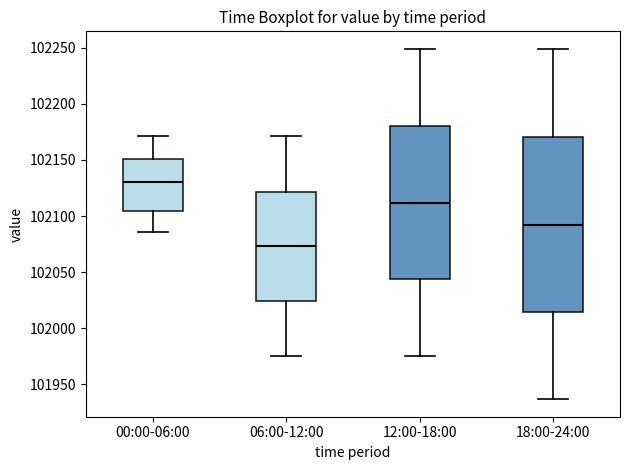

Where does the lower whisker of the box for 06:00-12:00 end on the y-axis? The values are not printed on the chart, so give them approximately, as read against the axis.

101975